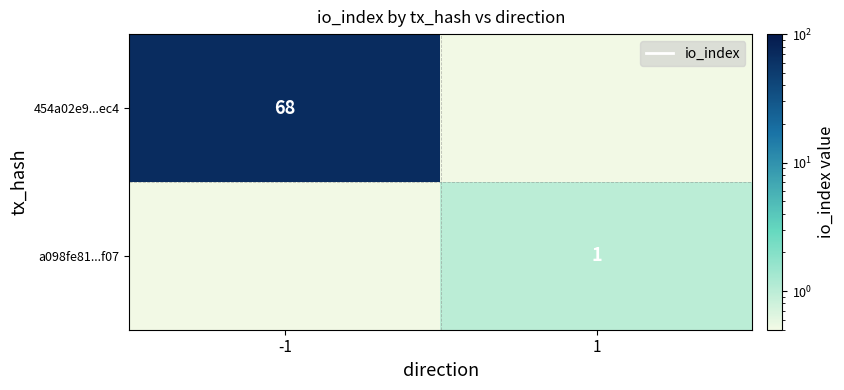

Is the value of 454a02e9...ec4 at -1 greater than the value of a098fe81...f07 at 1?

Yes